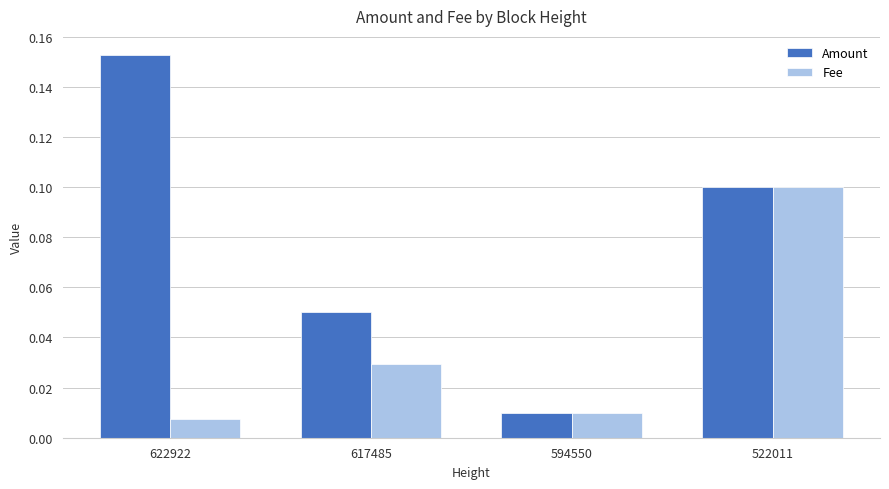

Is the value of Fee at 622922 greater than the value of Amount at 522011?

No